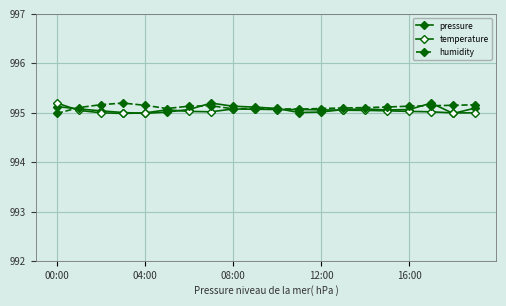

What is the average value of the pressure series?

995.1